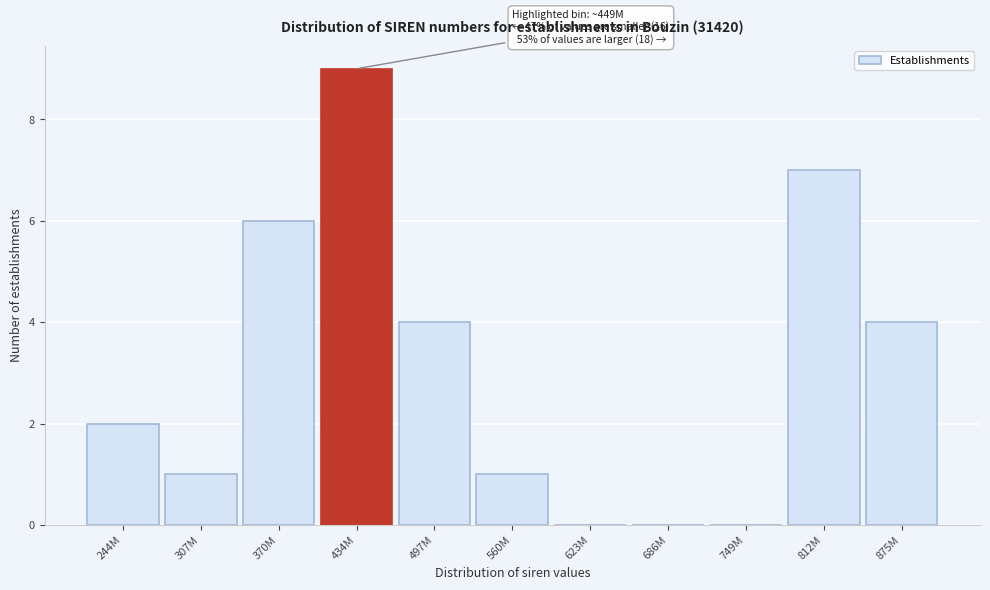

Reading left to right, list all the values displayed in this chart.

244M=2	307M=1	370M=6	434M=9	497M=4	560M=1	623M=0	686M=0	749M=0	812M=7	875M=4